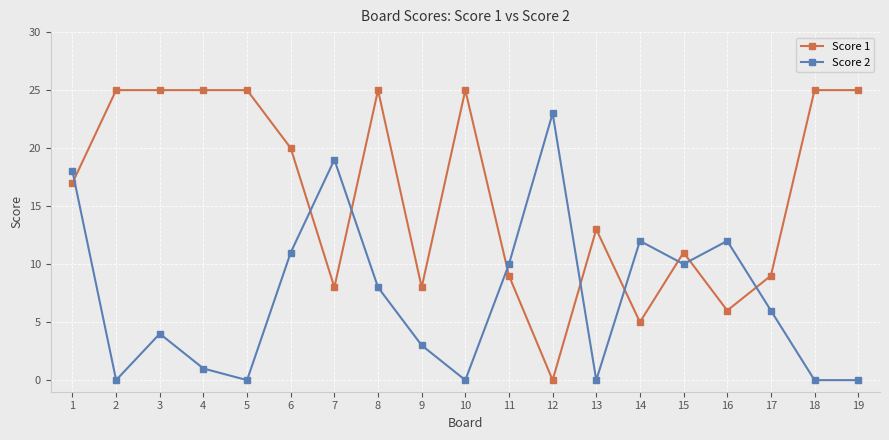

Between 11 and 19, which series saw the biggest shift?

Score 1